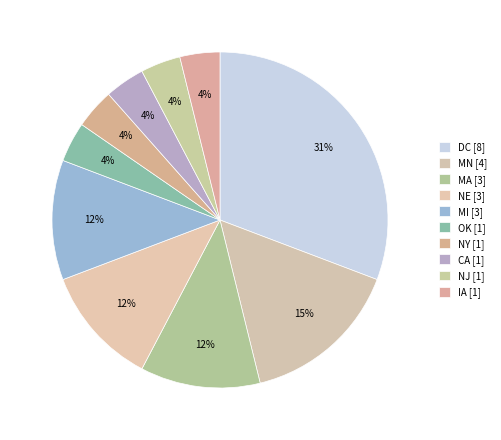

Which slice is the smallest?

OK